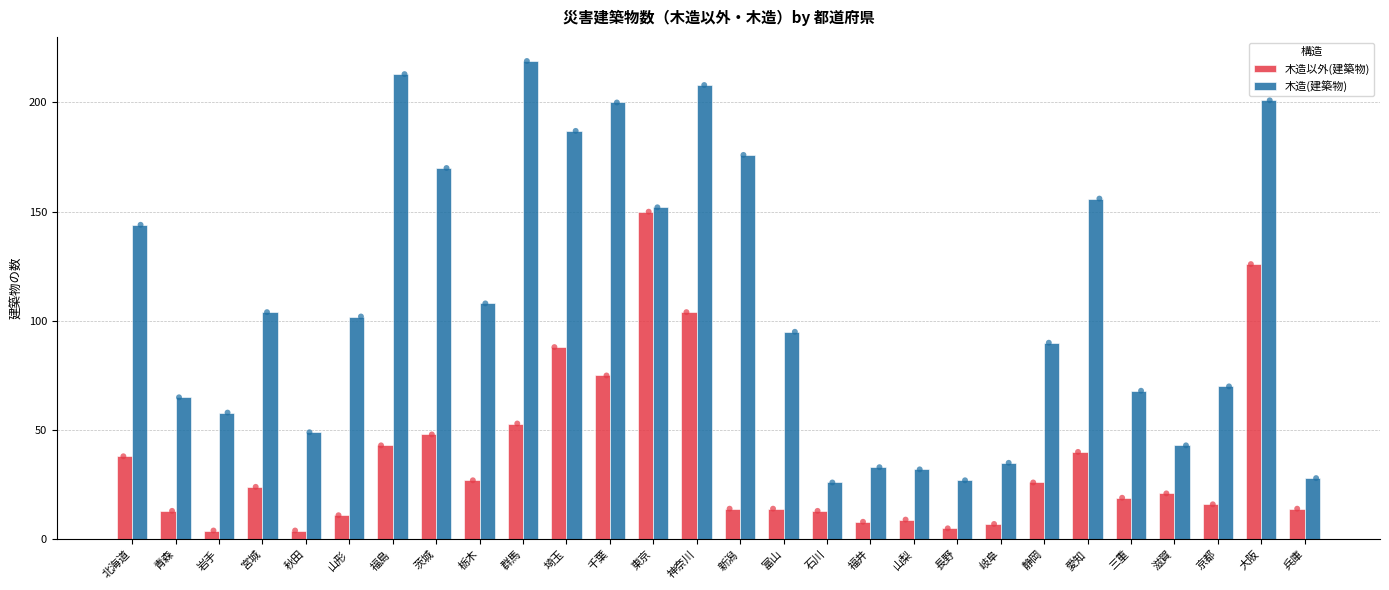

Is the value of 木造(建築物) at 京都 greater than the value of 木造以外(建築物) at 東京?

No